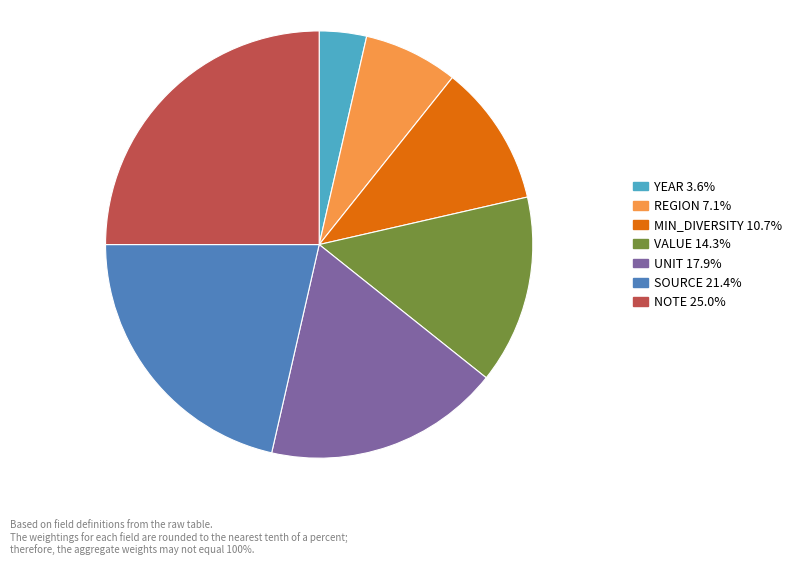

Rank the categories by value from lowest to highest.

YEAR, REGION, MIN_DIVERSITY, VALUE, UNIT, SOURCE, NOTE